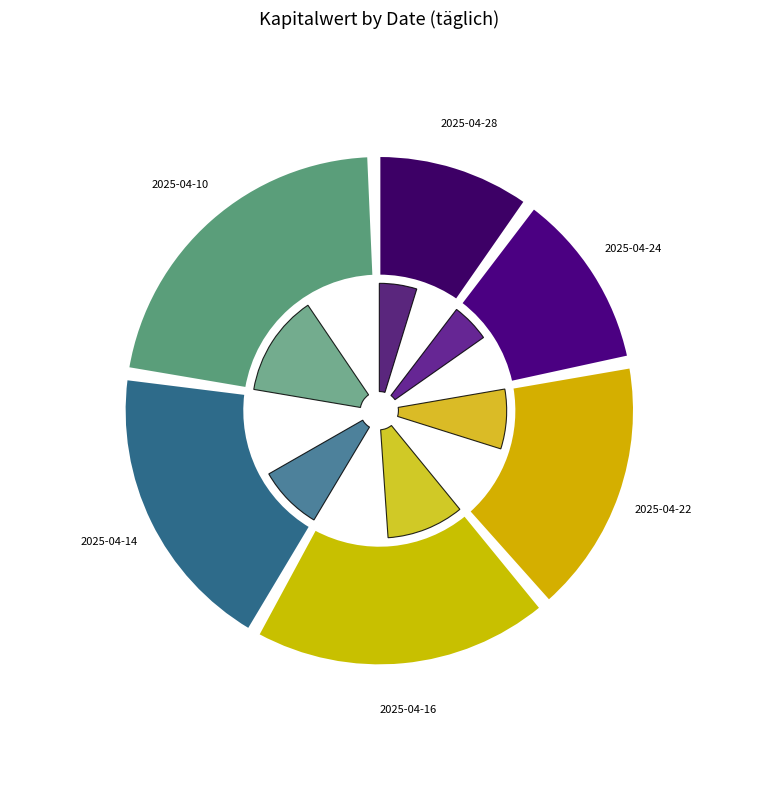

What is the largest slice in the pie chart?

2025-04-10